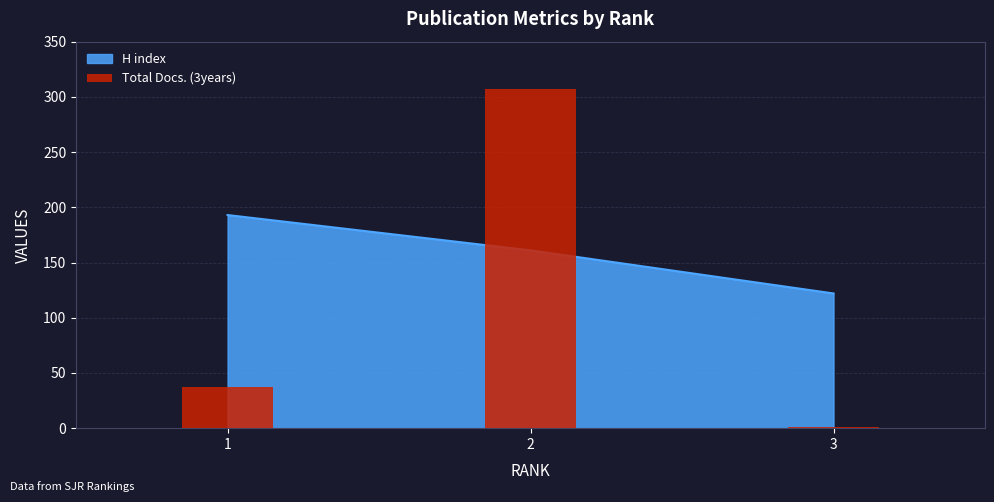

Is it true that the value at 1 is 61?

False